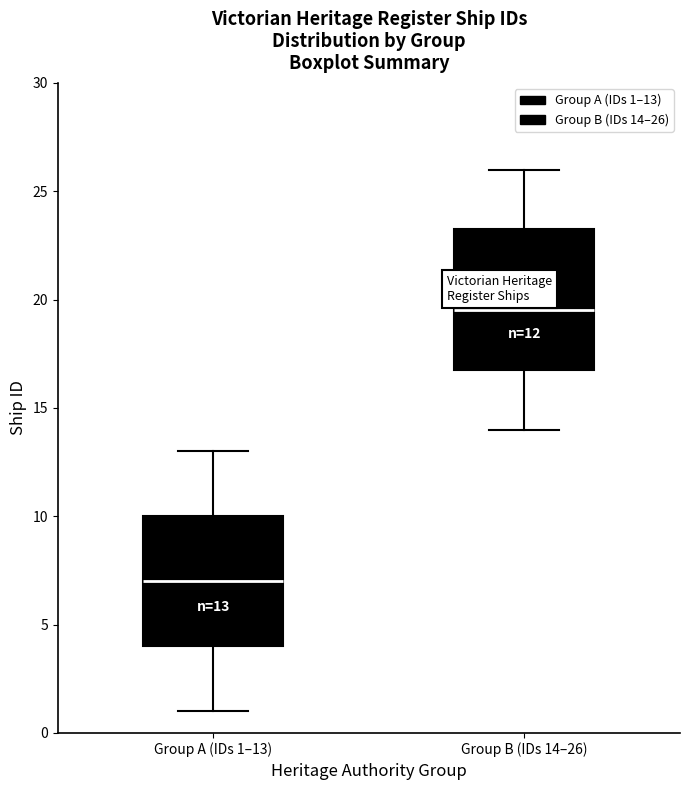

Which box's median line is the lowest?

Group A (IDs 1–13)